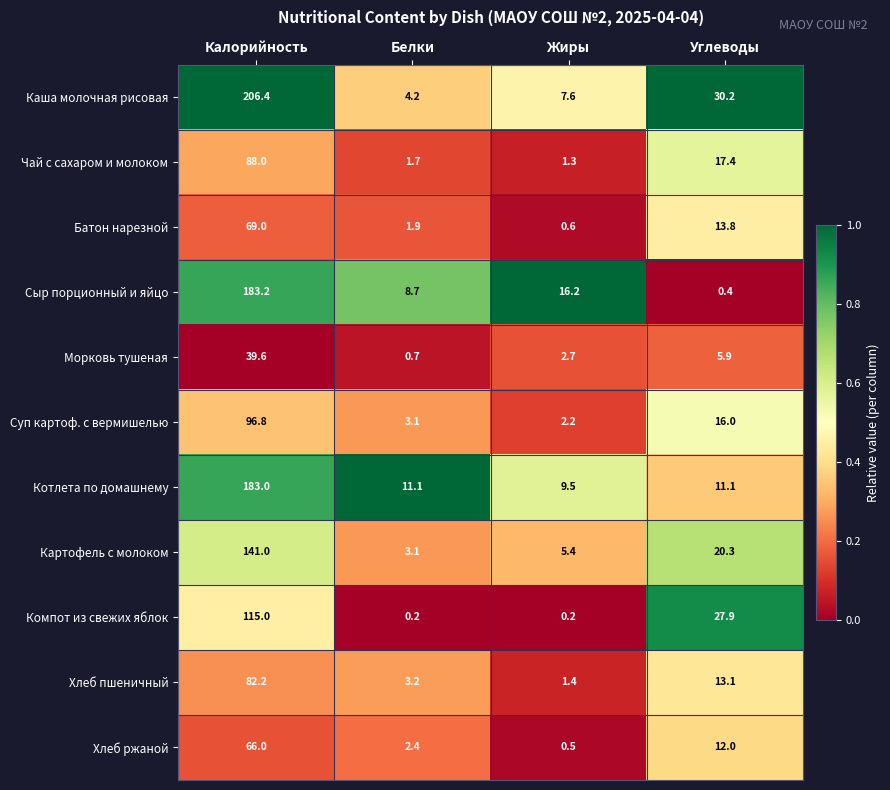

Rank the categories by Хлеб ржаной value from lowest to highest.

Жиры, Белки, Углеводы, Калорийность